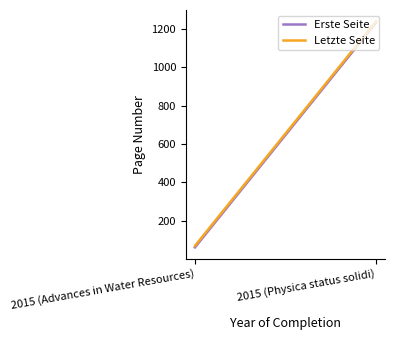

What is the maximum value for Erste Seite?

1234